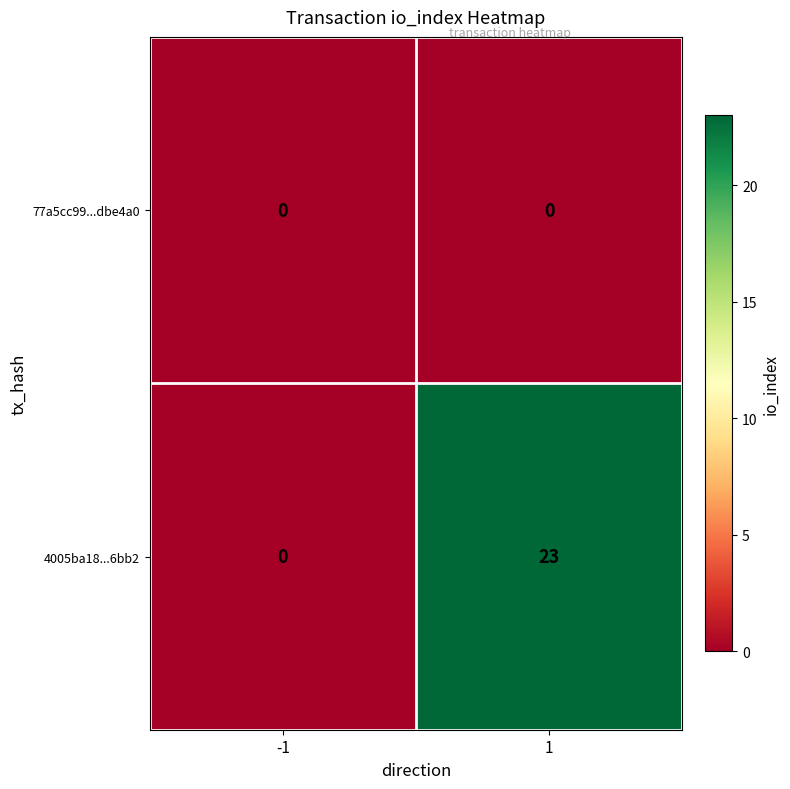

Which series changed the most between -1 and 1?

4005ba18...6bb2